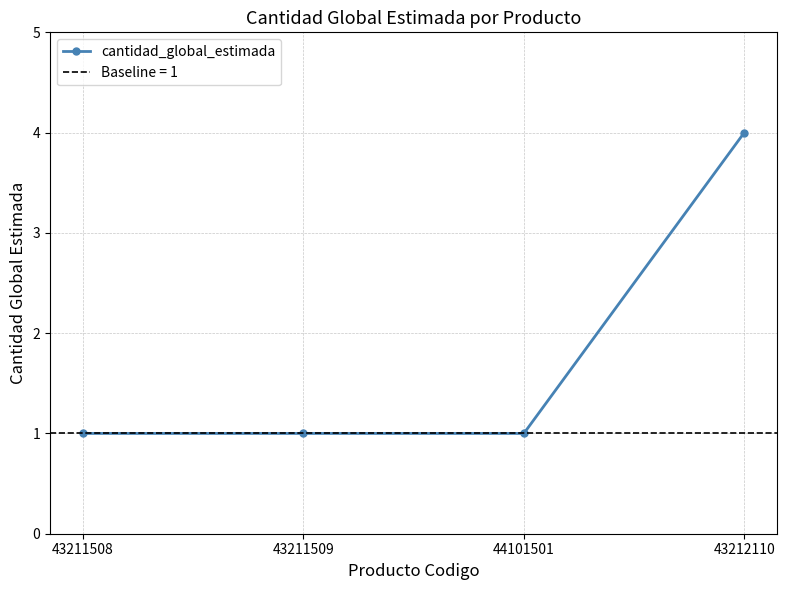

What is the ratio of the value at 43212110 to the value at 43211508?

4.0